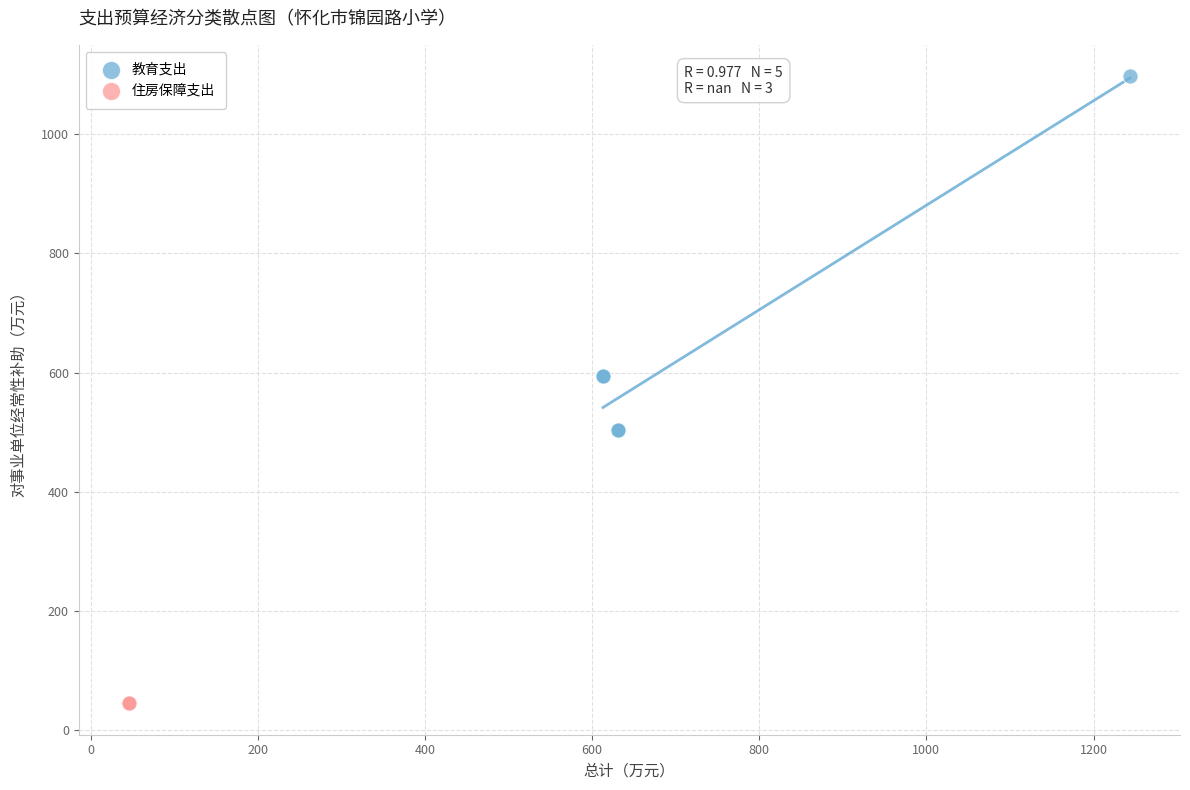

Which series contains the lowest Y value?

住房保障支出